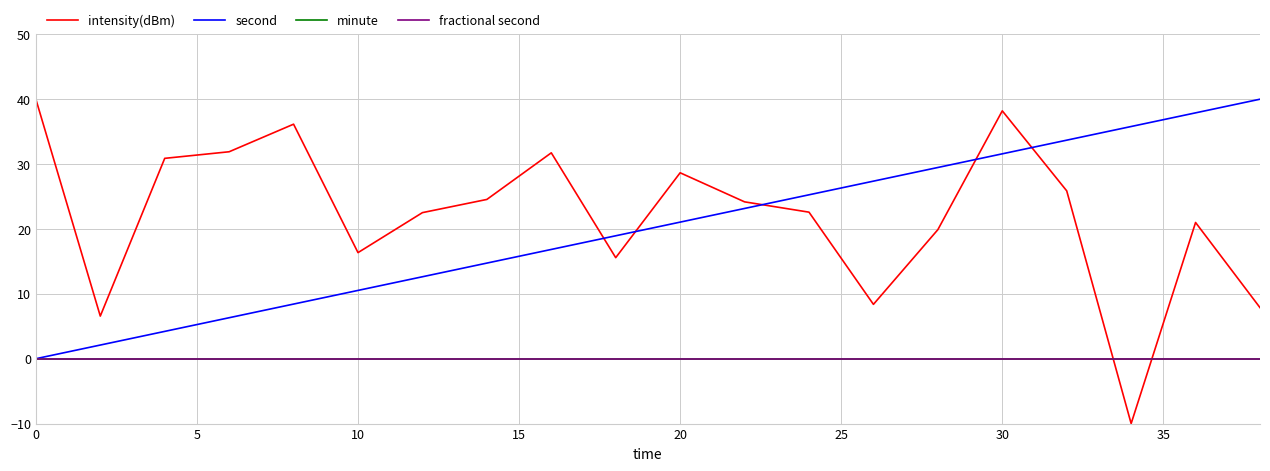

At how many categories does at least one series exceed 1?

20